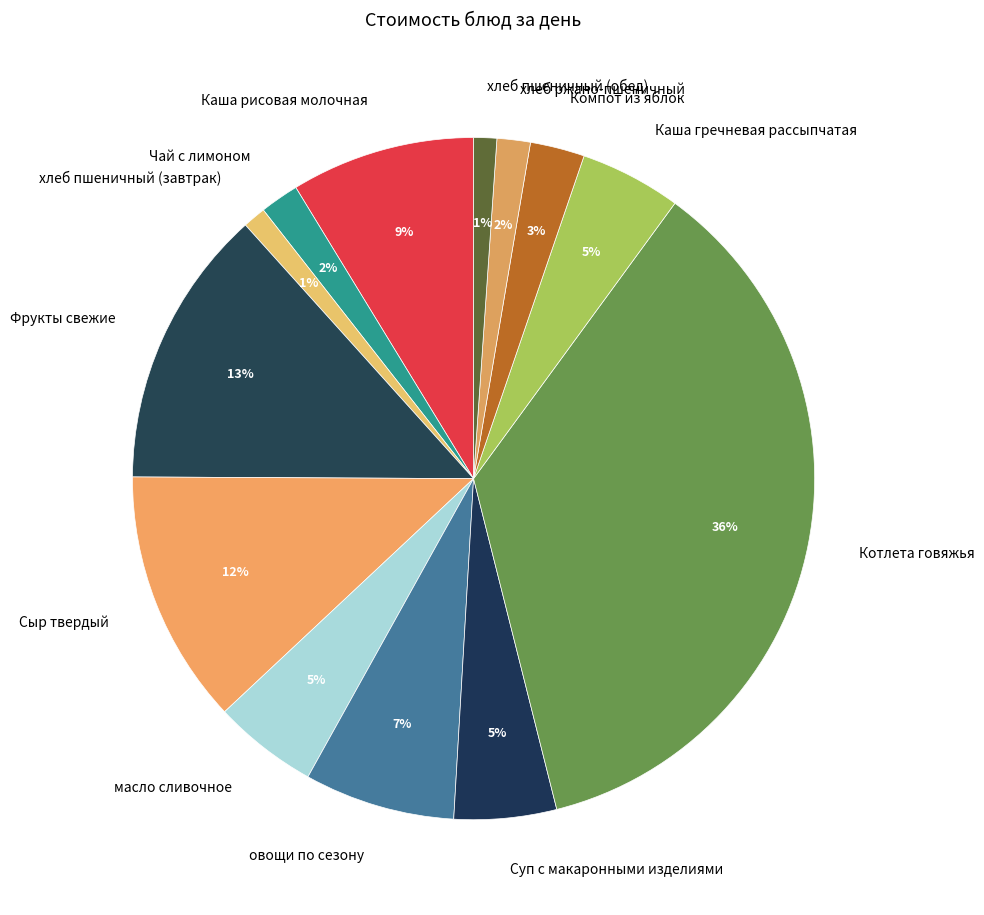

What is the largest slice in the pie chart?

Котлета говяжья